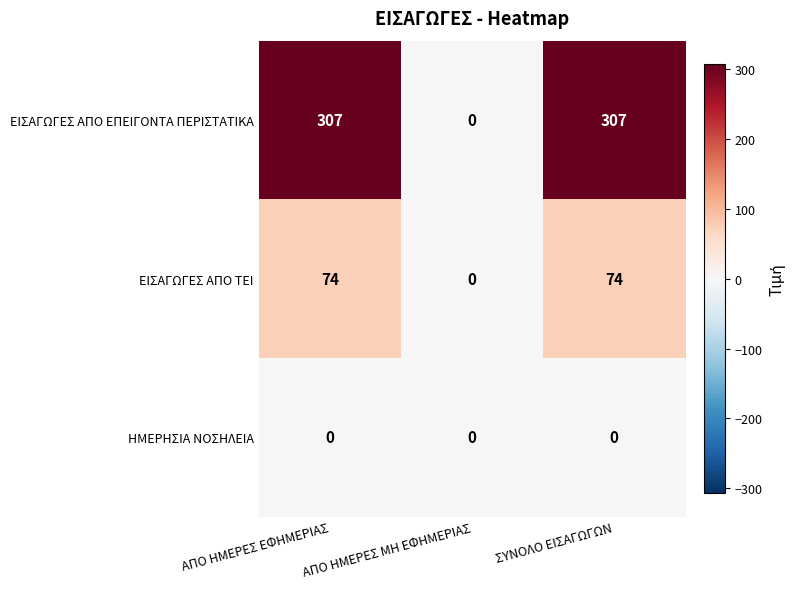

The ΕΙΣΑΓΩΓΕΣ ΑΠΟ ΤΕΙ series shows 74 at ΣΥΝΟΛΟ ΕΙΣΑΓΩΓΩΝ. True or false?

True